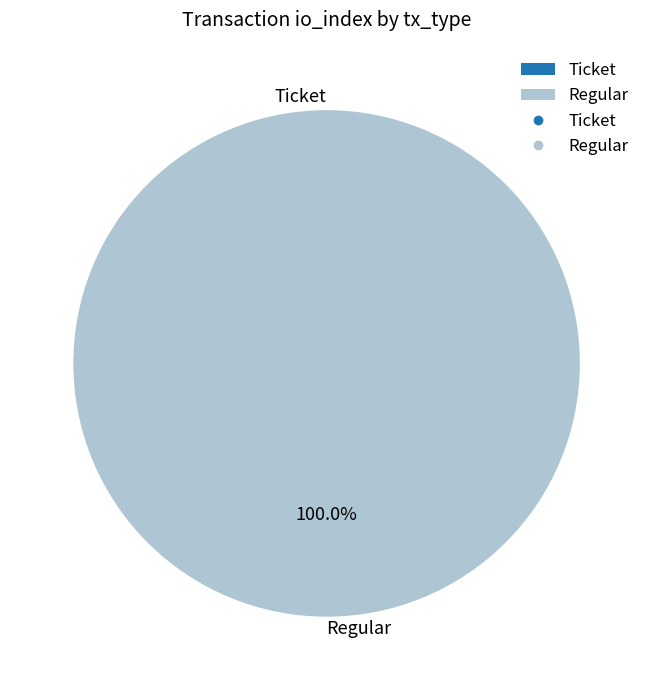

Is the sum of Ticket and Regular greater than half?

Yes